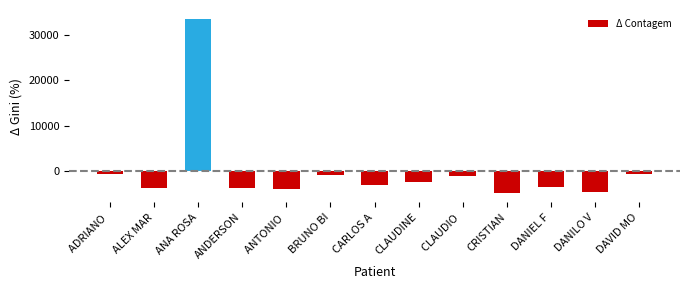

Which category has the highest value across all series?

ANA ROSA